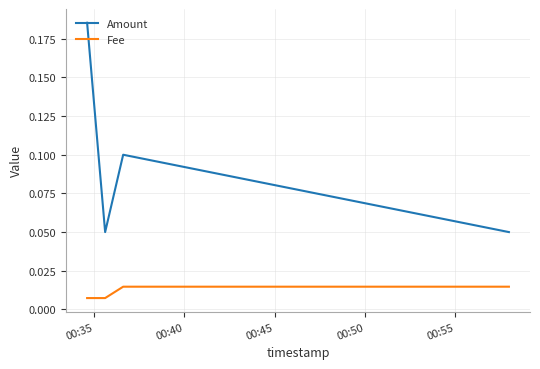

True or false: Fee and Amount cross at least once.

False